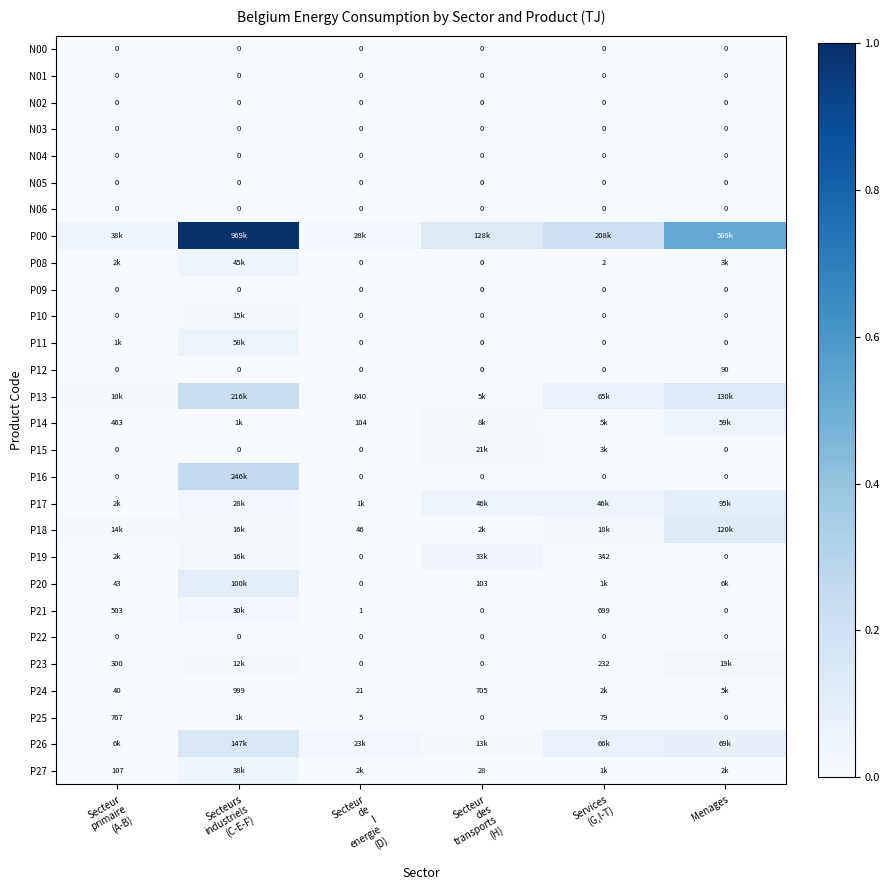

What is the total value across all series at Secteurs
industriels
(C-E-F)?

2.0